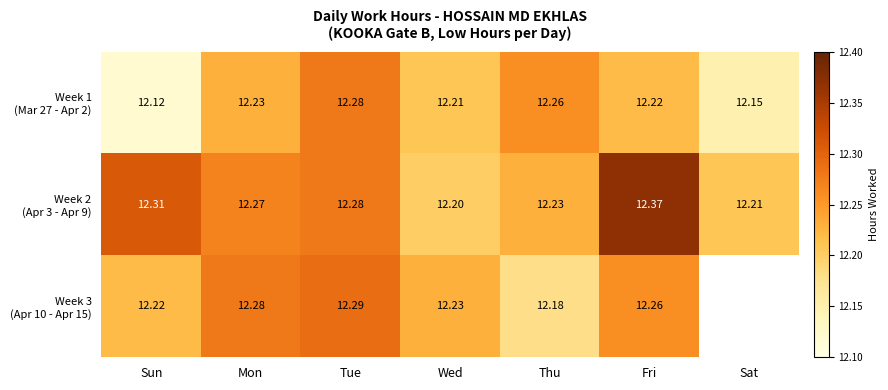

Rank the series at Mon from lowest to highest value.

Week 1 (Mar 27 - Apr 2), Week 2 (Apr 3 - Apr 9), Week 3 (Apr 10 - Apr 15)